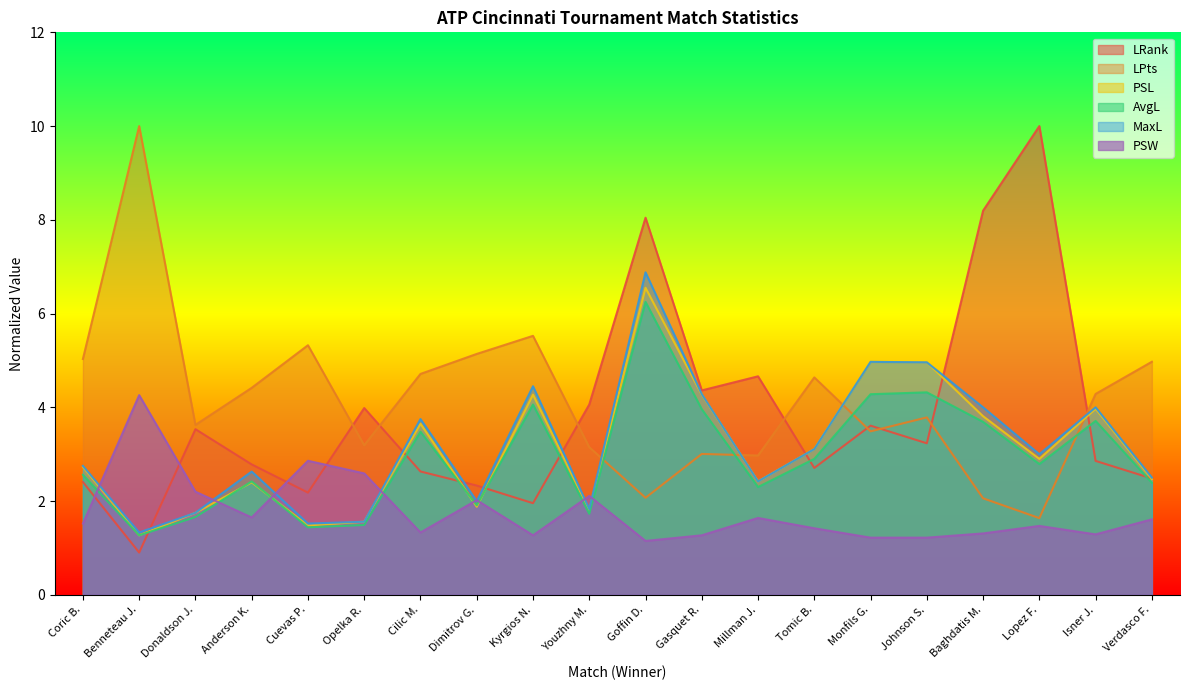

At which category does AvgL reach its first local valley?

Benneteau J.